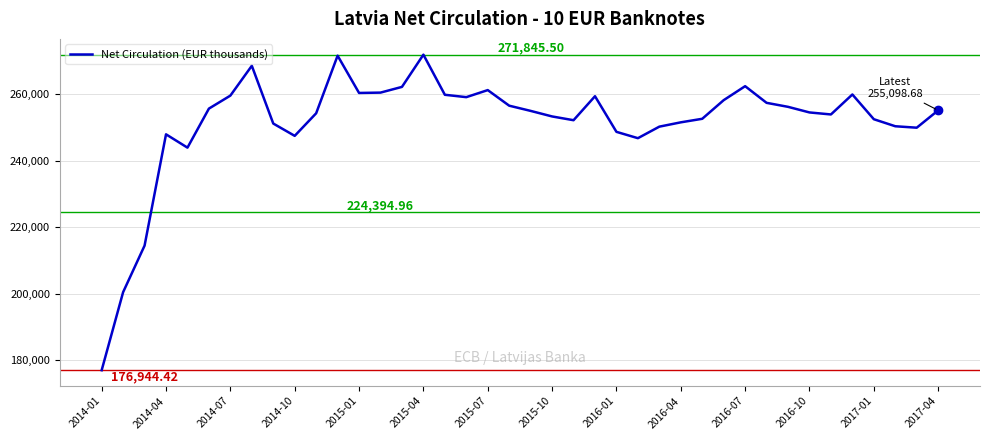

How many lines are shown in the chart?

1